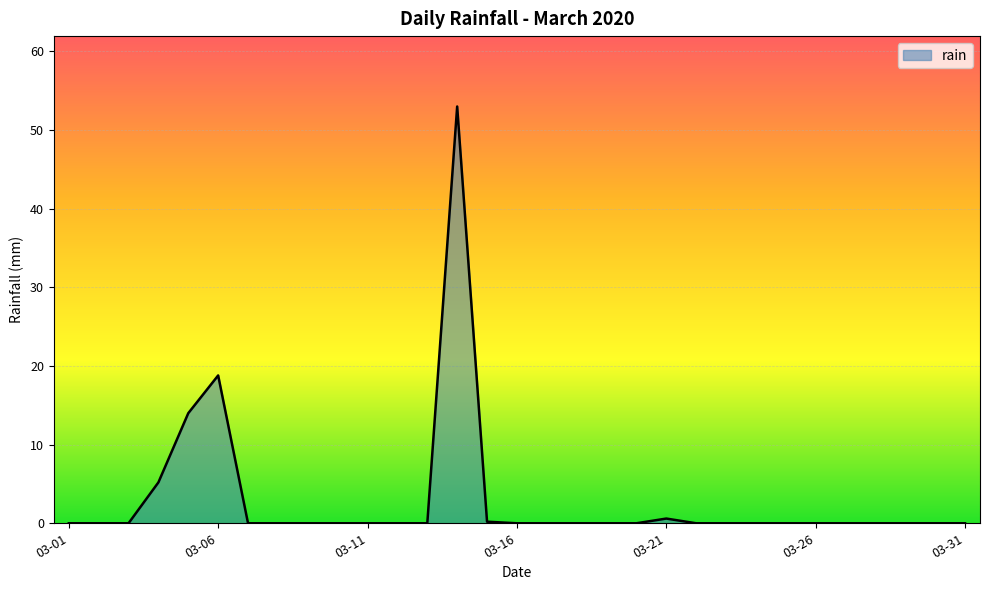

How many distinct data groups are displayed?

1